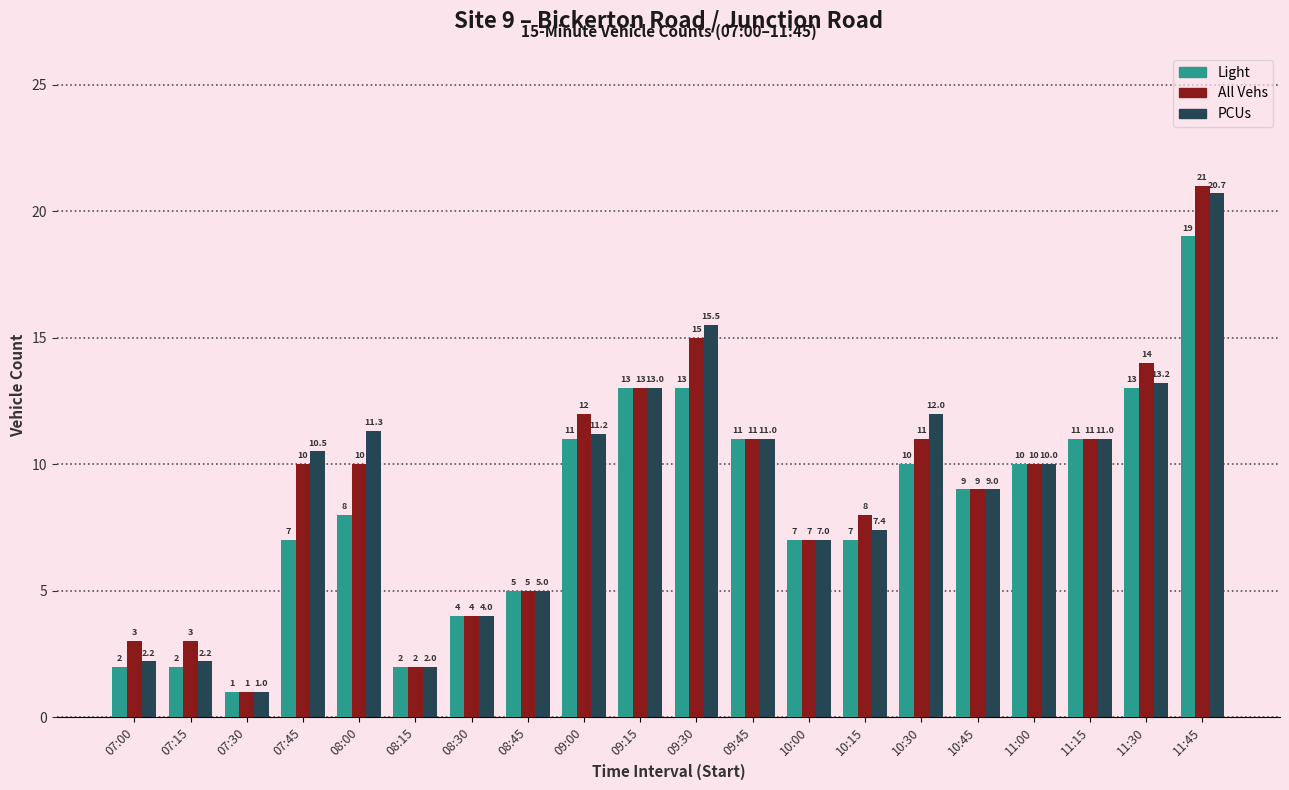

Where does the Light series first go above 9?

09:00